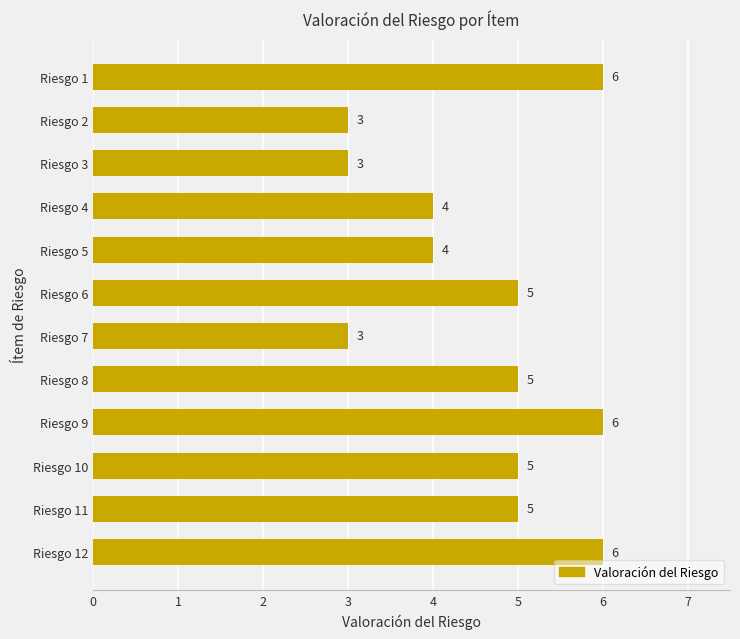

What is the average value?

5